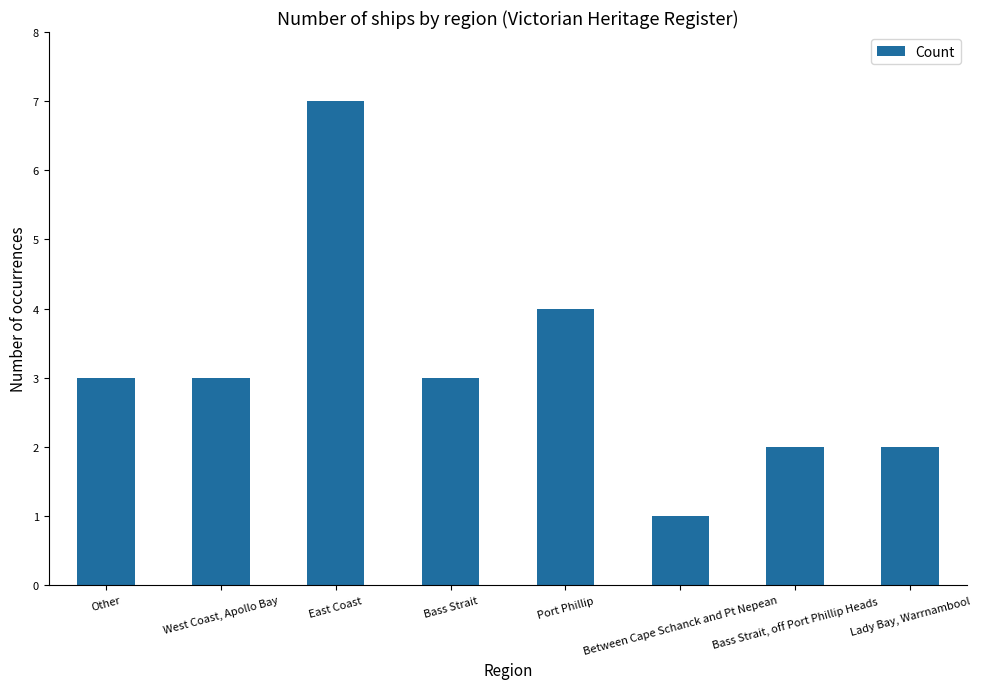

Reading left to right, what are all the values shown in this chart?

Other=3	West Coast, Apollo Bay=3	East Coast=7	Bass Strait=3	Port Phillip=4	Between Cape Schanck and Pt Nepean=1	Bass Strait, off Port Phillip Heads=2	Lady Bay, Warrnambool=2